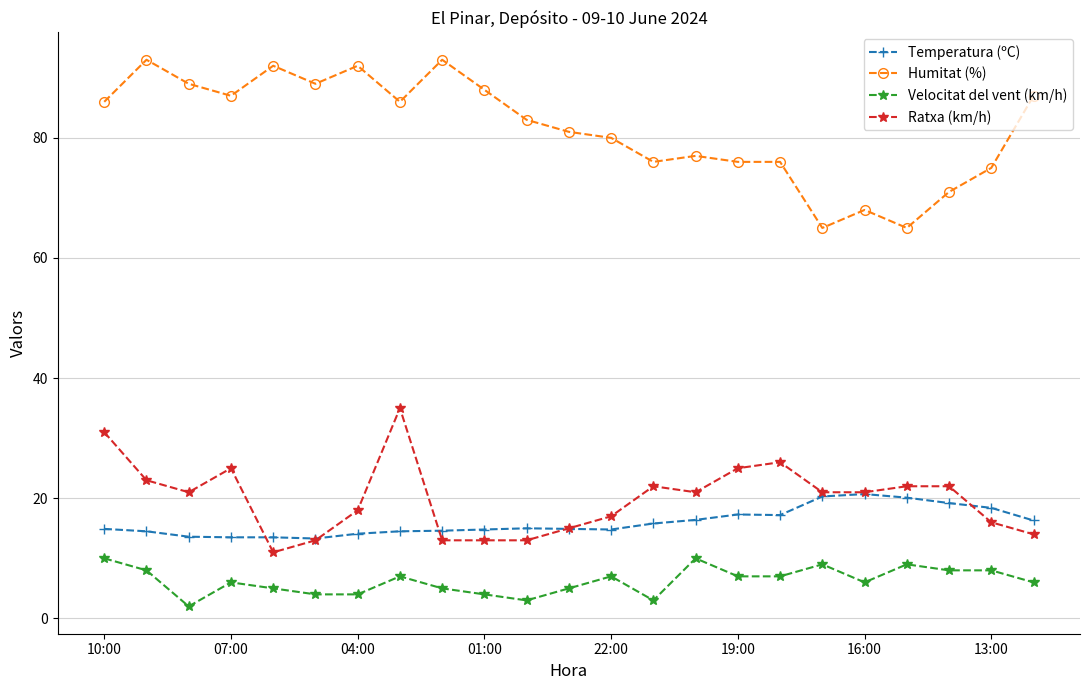

Which series has the largest total across all categories?

Humitat (%)